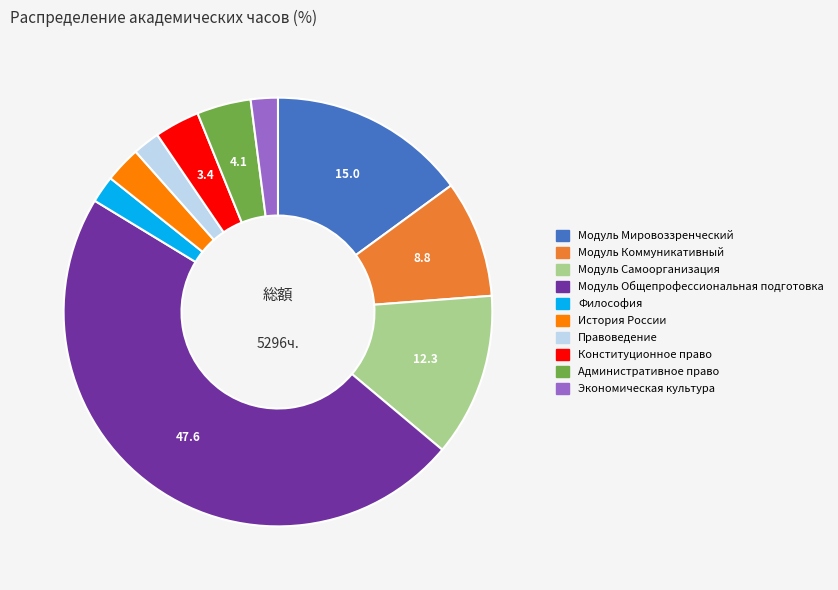

What is the ratio of the value at История России to the value at Экономическая культура?

1.3